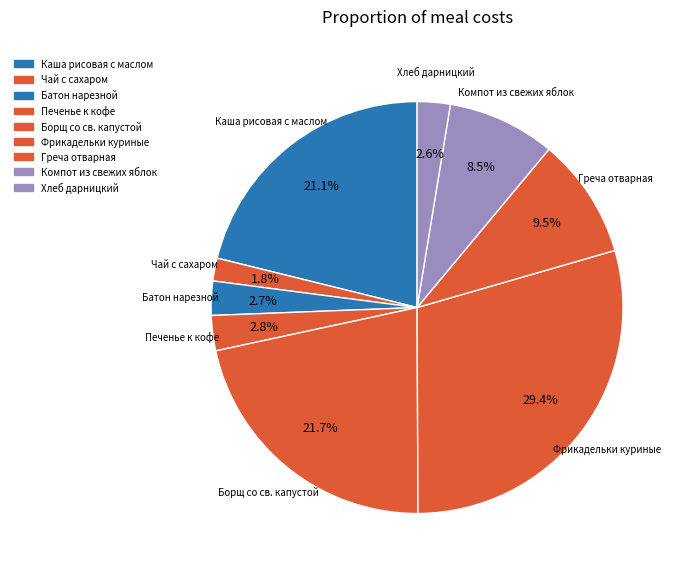

To the nearest percent, what is the difference between the largest and smallest slice percentages?

28%